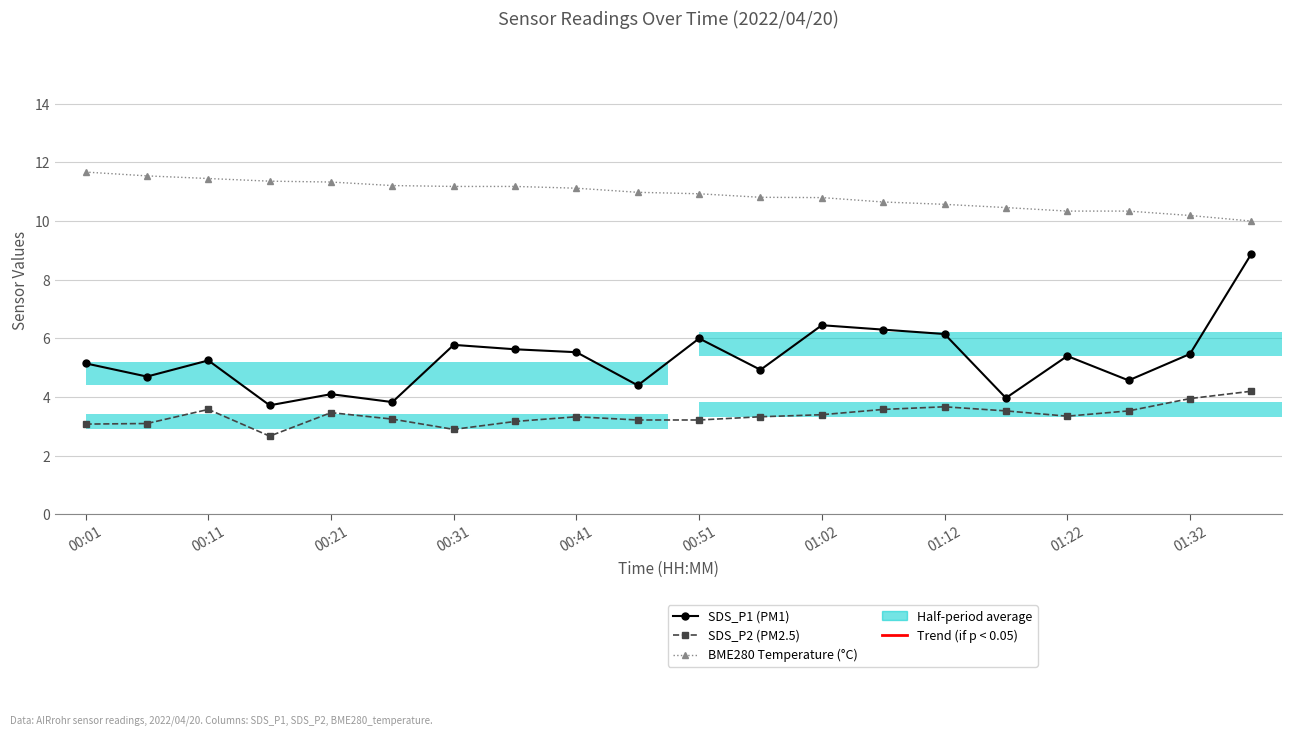

Reading left to right, what are all the values shown in this chart?

SDS_P1 (PM1): 5.2	4.7	5.2	3.7	4.1	3.8	5.8	5.6	5.5	4.4	6.0	4.9	6.5	6.3	6.2	4.0	5.4	4.6	5.5	8.9
SDS_P2 (PM2.5): 3.1	3.1	3.6	2.7	3.5	3.2	2.9	3.2	3.3	3.2	3.2	3.3	3.4	3.6	3.7	3.5	3.4	3.5	4.0	4.2
BME280 Temperature (°C): 11.7	11.5	11.4	11.4	11.3	11.2	11.2	11.2	11.1	11.0	10.9	10.8	10.8	10.7	10.6	10.5	10.3	10.3	10.2	10.0